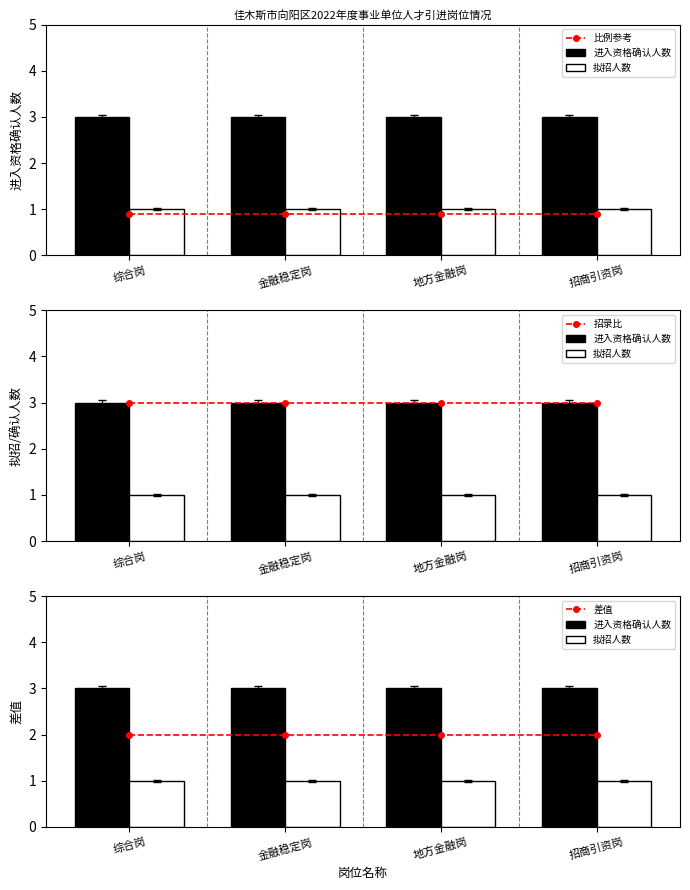

What is the total value across all series at 综合岗?

9.9